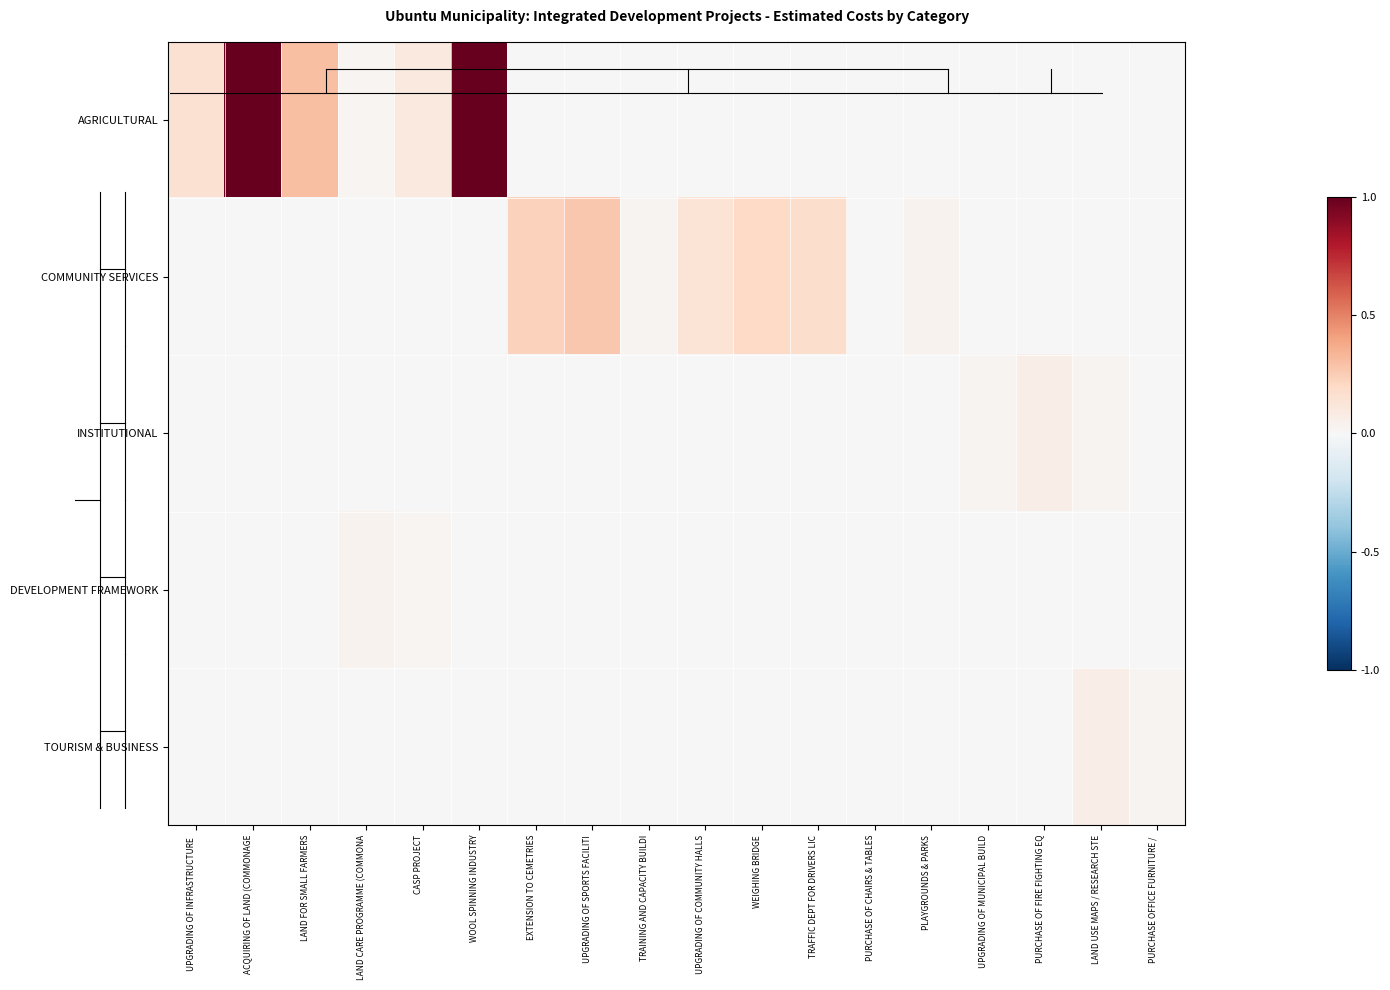

Reading left to right, list all the values displayed in this chart.

AGRICULTURAL: UPGRADING OF INFRASTRUCTURE =0.1	ACQUIRING OF LAND (COMMONAGE=1.0	LAND FOR SMALL FARMERS=0.3	LAND CARE PROGRAMME (COMMONA=0.0	CASP PROJECT=0.1	WOOL SPINNING INDUSTRY=1.0	EXTENSION TO CEMETRIES=0.0	UPGRADING OF SPORTS FACILITI=0.0	TRAINING AND CAPACITY BUILDI=0.0	UPGRADING OF COMMUNITY HALLS=0.0	WEIGHING BRIDGE=0.0	TRAFFIC DEPT FOR DRIVERS LIC=0.0	PURCHASE OF CHAIRS & TABLES=0.0	PLAYGROUNDS & PARKS=0.0	UPGRADING OF MUNICIPAL BUILD=0.0	PURCHASE OF FIRE FIGHTING EQ=0.0	LAND USE MAPS / RESEARCH STE=0.0	PURCHASE OFFICE FURNITURE / =0.0
COMMUNITY SERVICES: UPGRADING OF INFRASTRUCTURE =0.0	ACQUIRING OF LAND (COMMONAGE=0.0	LAND FOR SMALL FARMERS=0.0	LAND CARE PROGRAMME (COMMONA=0.0	CASP PROJECT=0.0	WOOL SPINNING INDUSTRY=0.0	EXTENSION TO CEMETRIES=0.2	UPGRADING OF SPORTS FACILITI=0.3	TRAINING AND CAPACITY BUILDI=0.0	UPGRADING OF COMMUNITY HALLS=0.1	WEIGHING BRIDGE=0.2	TRAFFIC DEPT FOR DRIVERS LIC=0.2	PURCHASE OF CHAIRS & TABLES=0.0	PLAYGROUNDS & PARKS=0.0	UPGRADING OF MUNICIPAL BUILD=0.0	PURCHASE OF FIRE FIGHTING EQ=0.0	LAND USE MAPS / RESEARCH STE=0.0	PURCHASE OFFICE FURNITURE / =0.0
INSTITUTIONAL: UPGRADING OF INFRASTRUCTURE =0.0	ACQUIRING OF LAND (COMMONAGE=0.0	LAND FOR SMALL FARMERS=0.0	LAND CARE PROGRAMME (COMMONA=0.0	CASP PROJECT=0.0	WOOL SPINNING INDUSTRY=0.0	EXTENSION TO CEMETRIES=0.0	UPGRADING OF SPORTS FACILITI=0.0	TRAINING AND CAPACITY BUILDI=0.0	UPGRADING OF COMMUNITY HALLS=0.0	WEIGHING BRIDGE=0.0	TRAFFIC DEPT FOR DRIVERS LIC=0.0	PURCHASE OF CHAIRS & TABLES=0.0	PLAYGROUNDS & PARKS=0.0	UPGRADING OF MUNICIPAL BUILD=0.0	PURCHASE OF FIRE FIGHTING EQ=0.1	LAND USE MAPS / RESEARCH STE=0.0	PURCHASE OFFICE FURNITURE / =0.0
DEVELOPMENT FRAMEWORK: UPGRADING OF INFRASTRUCTURE =0.0	ACQUIRING OF LAND (COMMONAGE=0.0	LAND FOR SMALL FARMERS=0.0	LAND CARE PROGRAMME (COMMONA=0.0	CASP PROJECT=0.0	WOOL SPINNING INDUSTRY=0.0	EXTENSION TO CEMETRIES=0.0	UPGRADING OF SPORTS FACILITI=0.0	TRAINING AND CAPACITY BUILDI=0.0	UPGRADING OF COMMUNITY HALLS=0.0	WEIGHING BRIDGE=0.0	TRAFFIC DEPT FOR DRIVERS LIC=0.0	PURCHASE OF CHAIRS & TABLES=0.0	PLAYGROUNDS & PARKS=0.0	UPGRADING OF MUNICIPAL BUILD=0.0	PURCHASE OF FIRE FIGHTING EQ=0.0	LAND USE MAPS / RESEARCH STE=0.0	PURCHASE OFFICE FURNITURE / =0.0
TOURISM & BUSINESS: UPGRADING OF INFRASTRUCTURE =0.0	ACQUIRING OF LAND (COMMONAGE=0.0	LAND FOR SMALL FARMERS=0.0	LAND CARE PROGRAMME (COMMONA=0.0	CASP PROJECT=0.0	WOOL SPINNING INDUSTRY=0.0	EXTENSION TO CEMETRIES=0.0	UPGRADING OF SPORTS FACILITI=0.0	TRAINING AND CAPACITY BUILDI=0.0	UPGRADING OF COMMUNITY HALLS=0.0	WEIGHING BRIDGE=0.0	TRAFFIC DEPT FOR DRIVERS LIC=0.0	PURCHASE OF CHAIRS & TABLES=0.0	PLAYGROUNDS & PARKS=0.0	UPGRADING OF MUNICIPAL BUILD=0.0	PURCHASE OF FIRE FIGHTING EQ=0.0	LAND USE MAPS / RESEARCH STE=0.1	PURCHASE OFFICE FURNITURE / =0.0